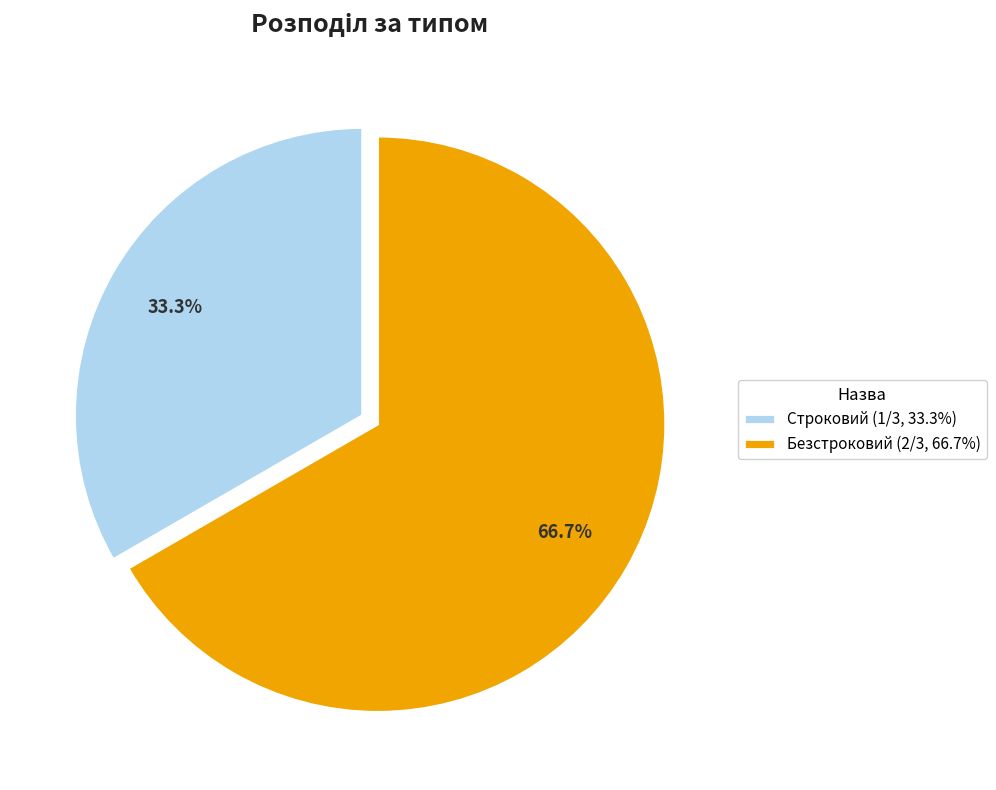

Does Строковий represent more than half of the total?

No